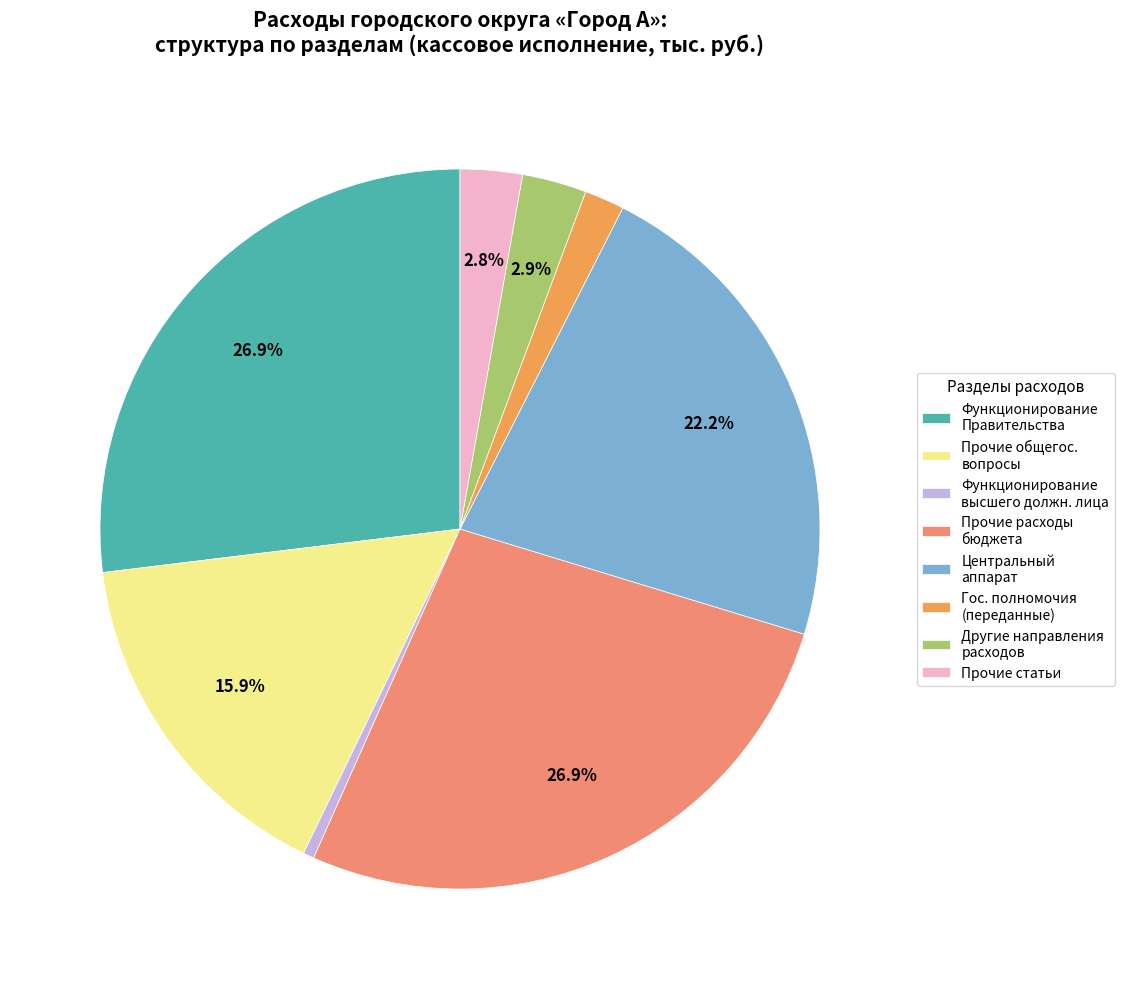

Is there any slice that represents more than half of the pie?

No